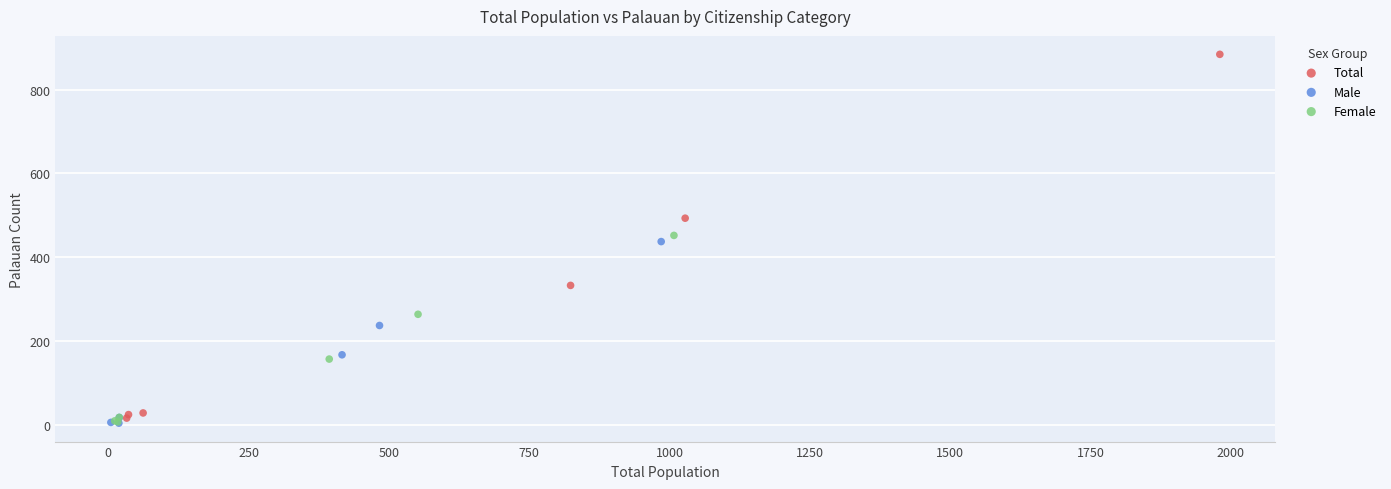

Which series reaches the maximum Y coordinate?

Total